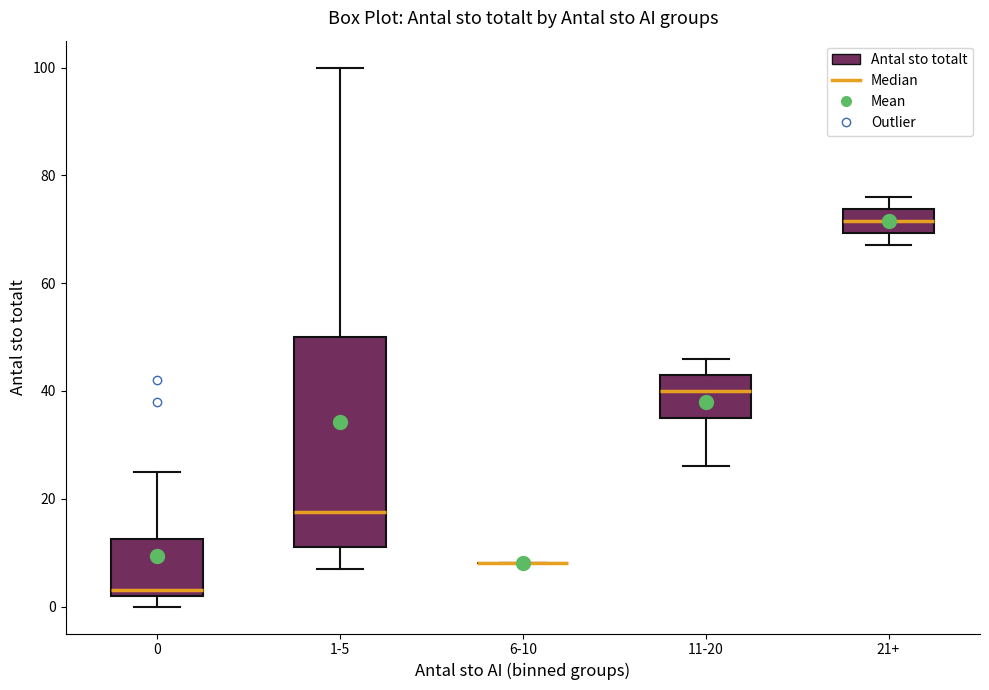

Reading left to right, read every box against the y-axis: the position of its median line, the range the box covers, and the ends of its whiskers. The values are not printed on the chart, so give them approximately, as read against the axis.

0: median 4, box 2 to 12, whiskers 0 to 26
1-5: median 18, box 12 to 50, whiskers 8 to 100
6-10: box collapsed to a line at 8, whiskers 8 to 8
11-20: median 40, box 36 to 44, whiskers 26 to 46
21+: median 72, box 70 to 74, whiskers 68 to 76